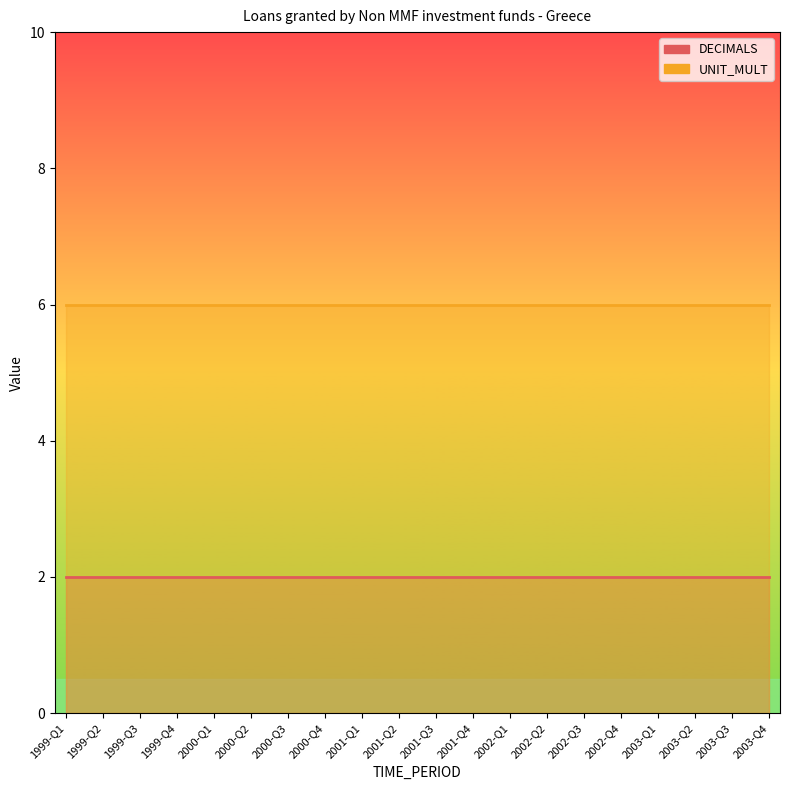

True or false: DECIMALS and UNIT_MULT intersect in this chart.

False